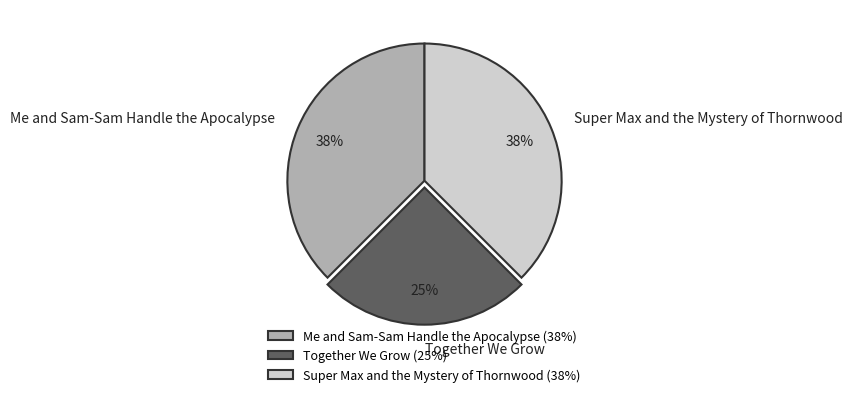

To the nearest percent, what is the average slice percentage?

33%